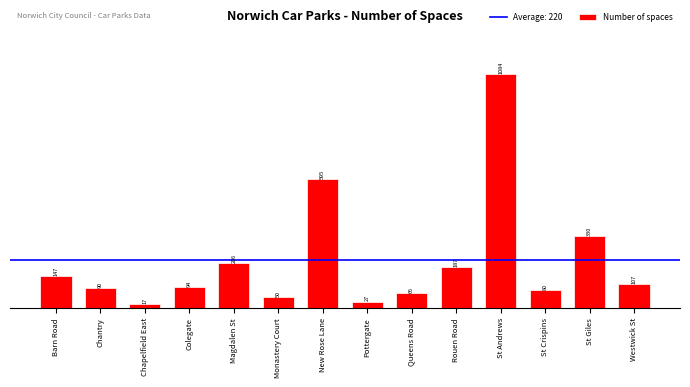

What is the ratio of the value at Pottergate to the value at St Giles?

0.1